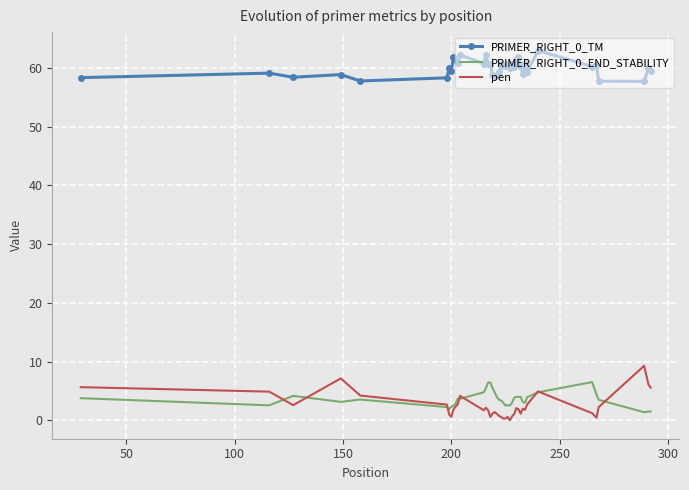

What is the maximum value shown in the chart?

62.9